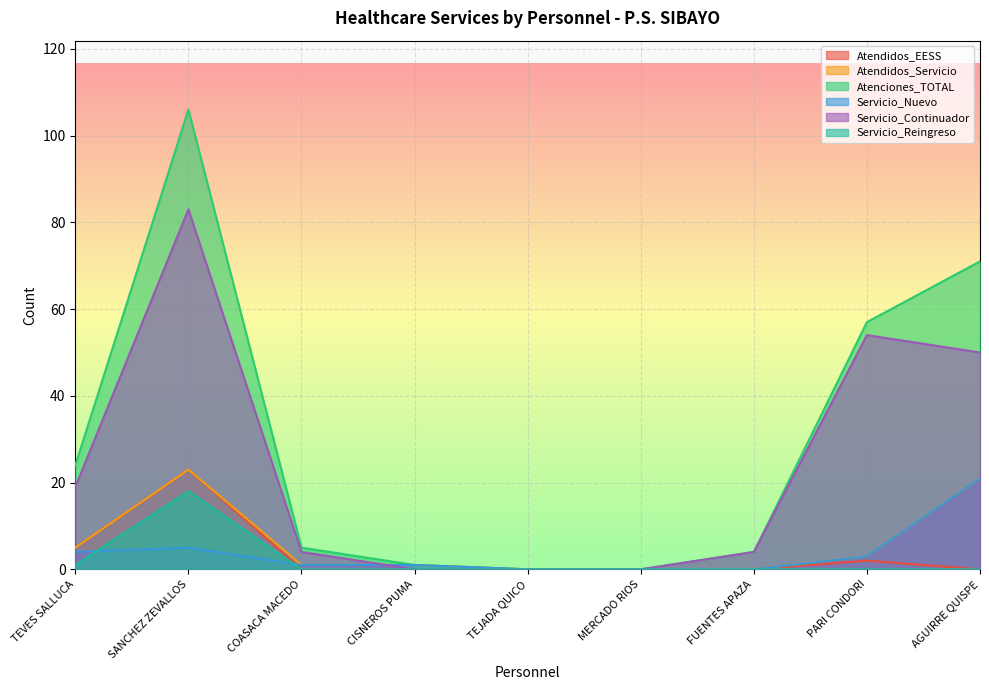

How many lines are shown in the chart?

6